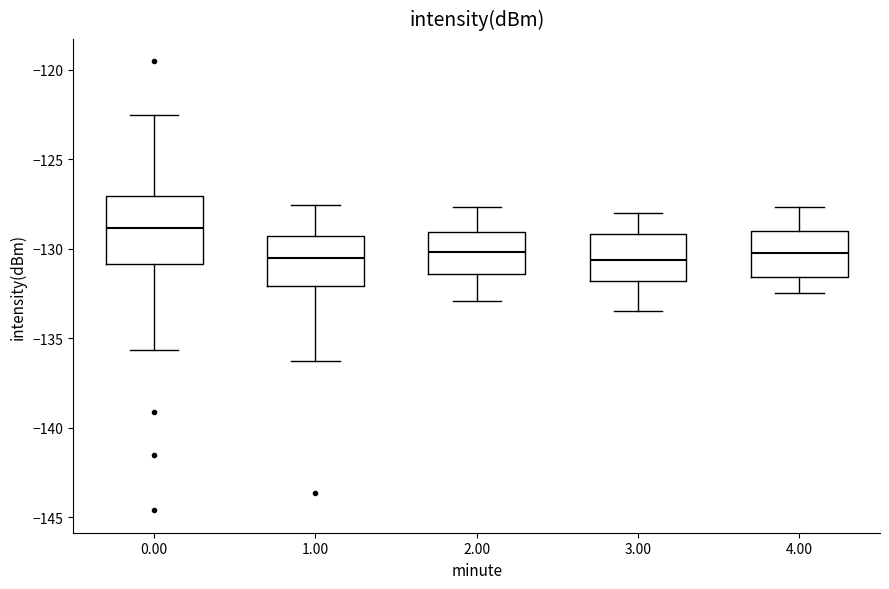

Which box is the tallest, from its lower edge to its upper edge?

0.00